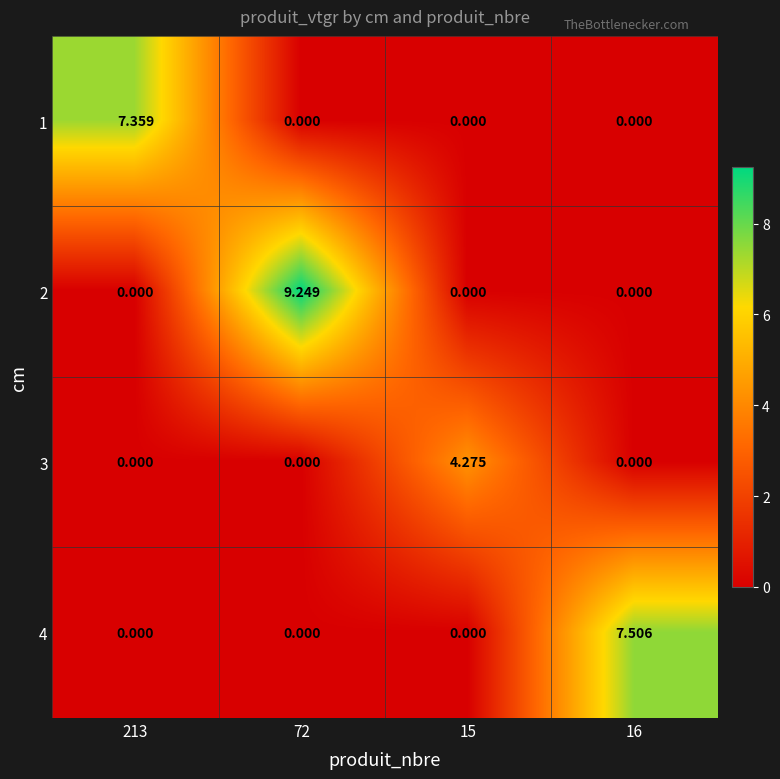

Is the value of 4 at 16 greater than the value of 3 at 16?

Yes